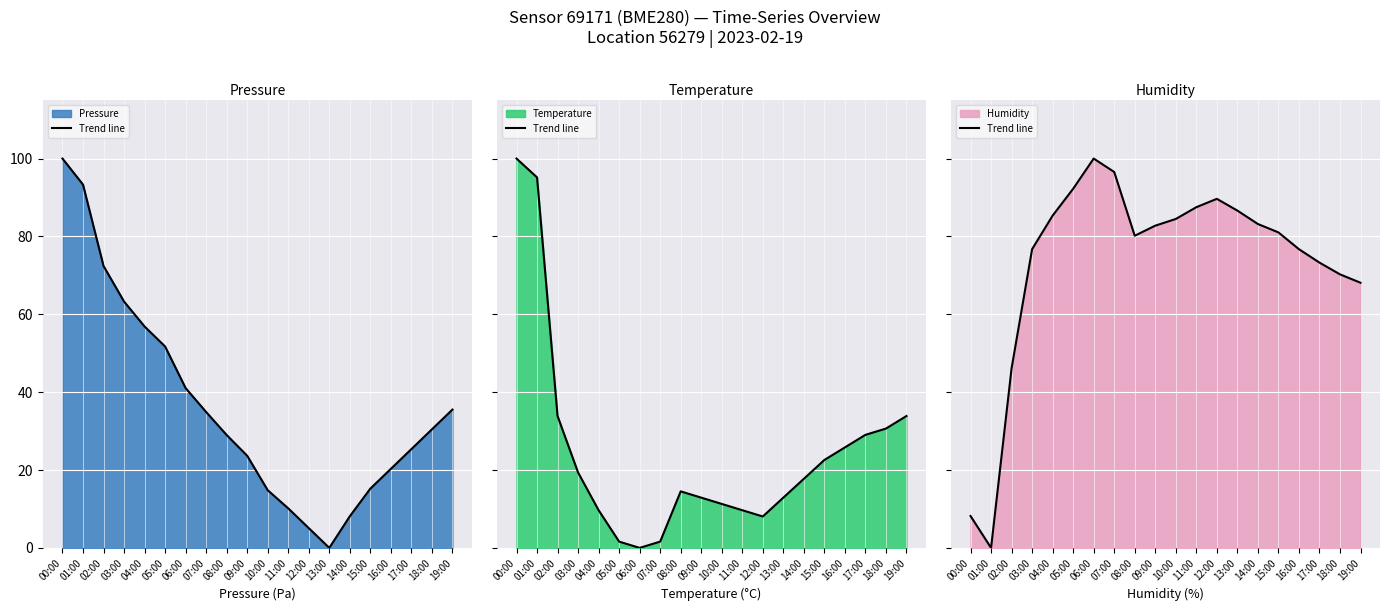

True or false: the data has more than 0 interior local peaks.

True